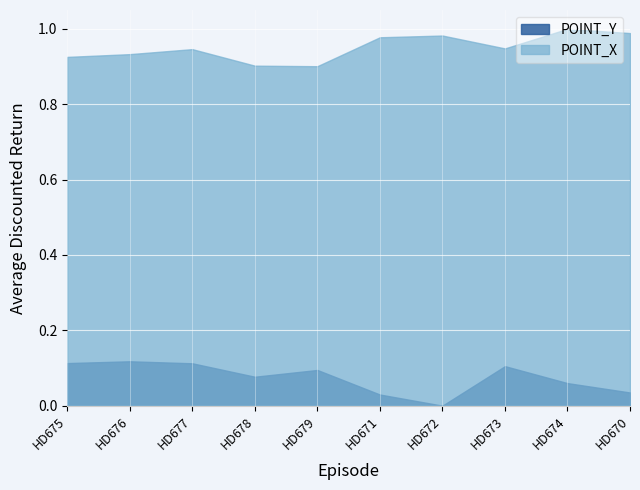

What is the value of the POINT_X point at the 4th from the left?

0.9